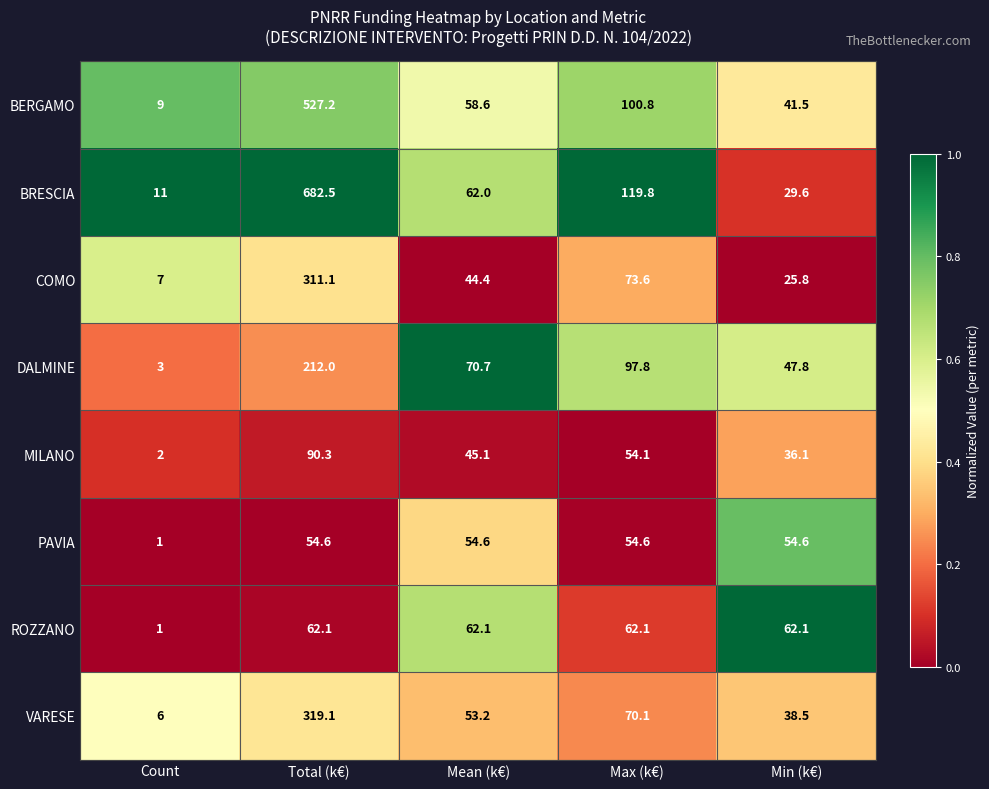

Which label corresponds to the largest value in the chart?

Total (k€)